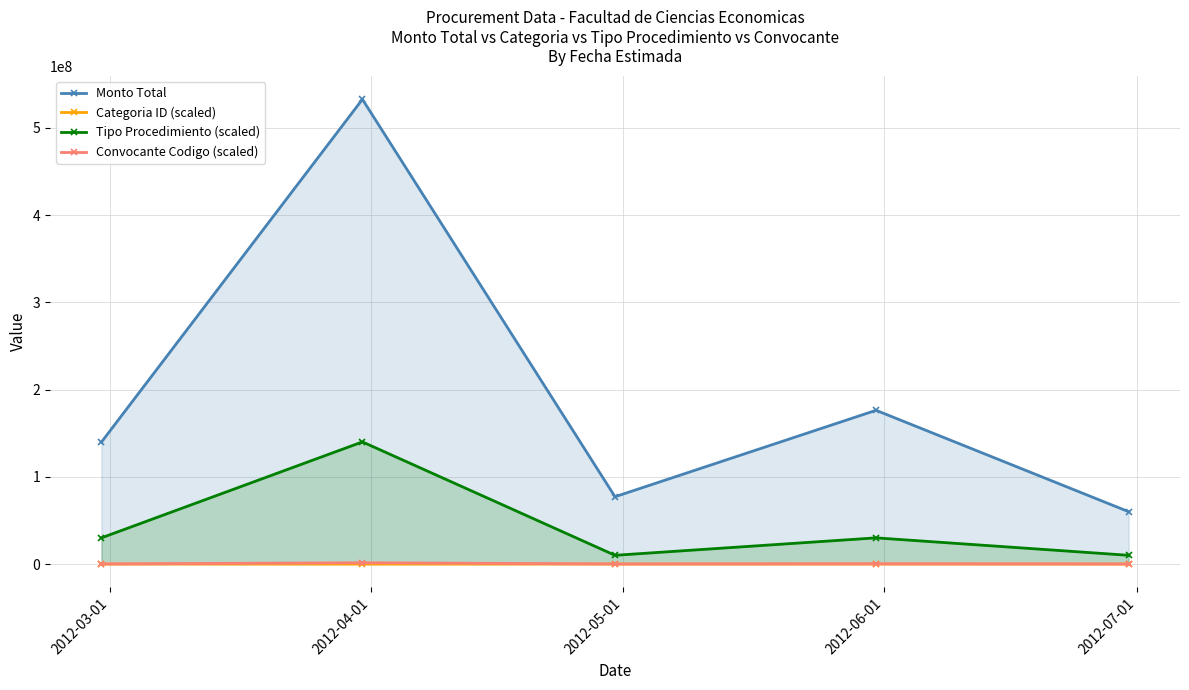

How many interior local peaks does the Monto Total series have?

2